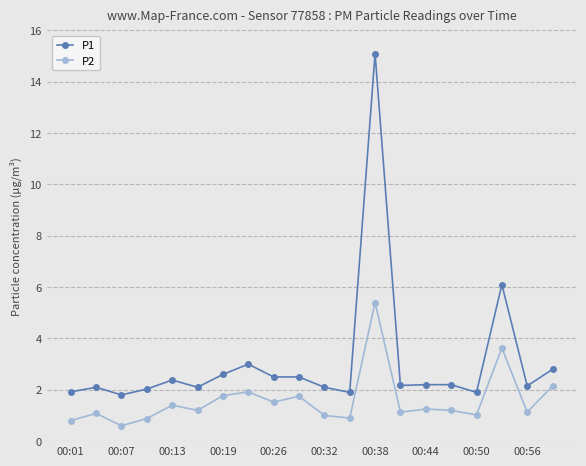

What is the sum of all P2 values?

31.7